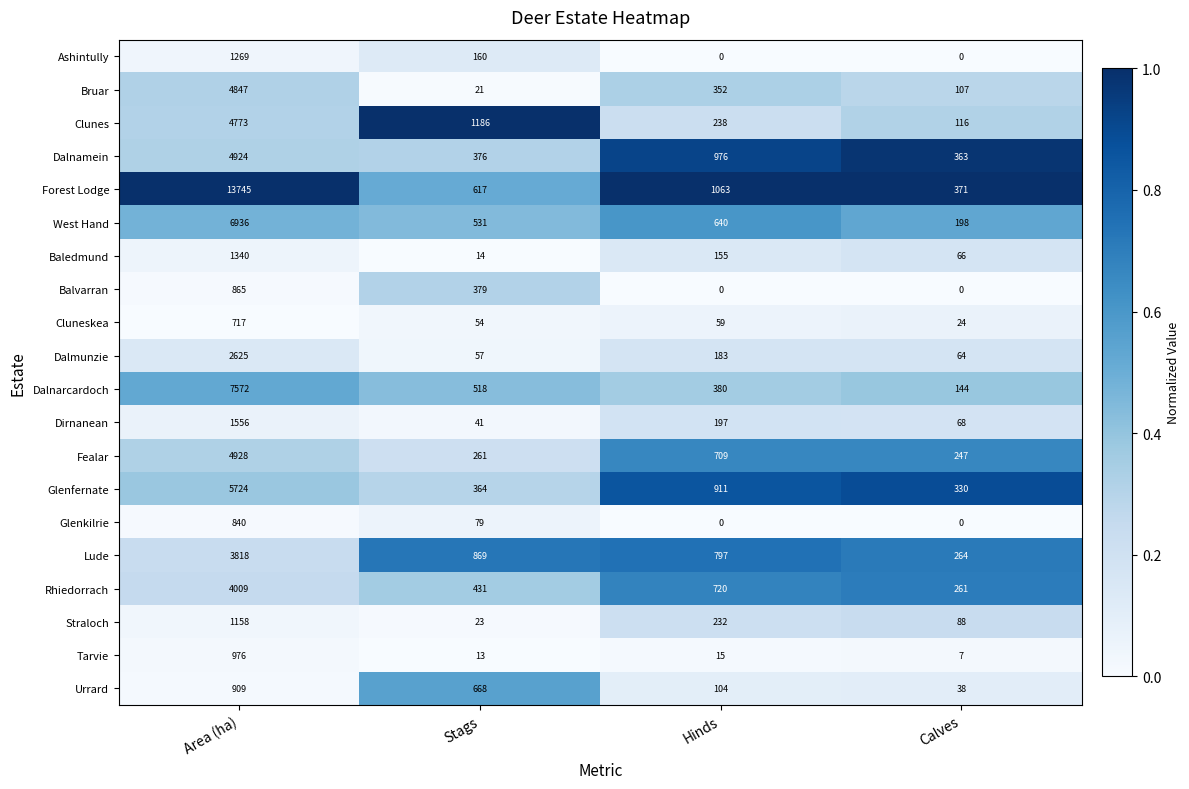

What is the difference between the highest and lowest values at Hinds?

1063